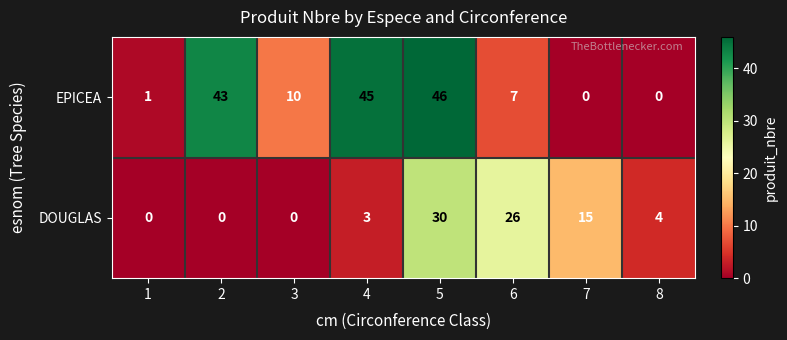

Reading right to left, what are all the values shown in this chart?

EPICEA: 0	0	7	46	45	10	43	1
DOUGLAS: 4	15	26	30	3	0	0	0